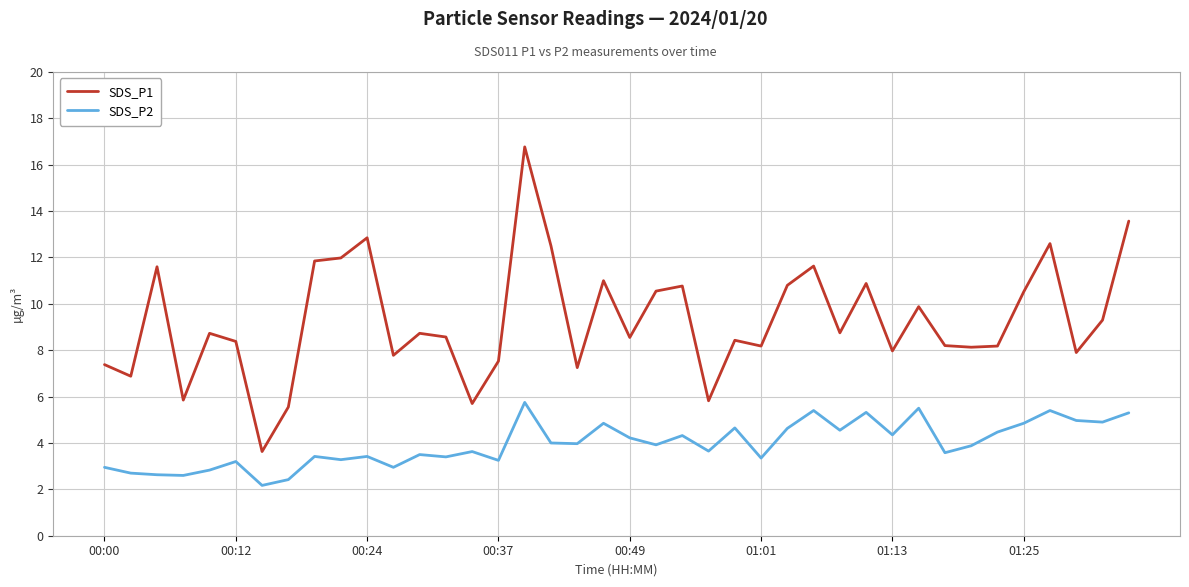

True or false: SDS_P2 and SDS_P1 cross at least once.

False